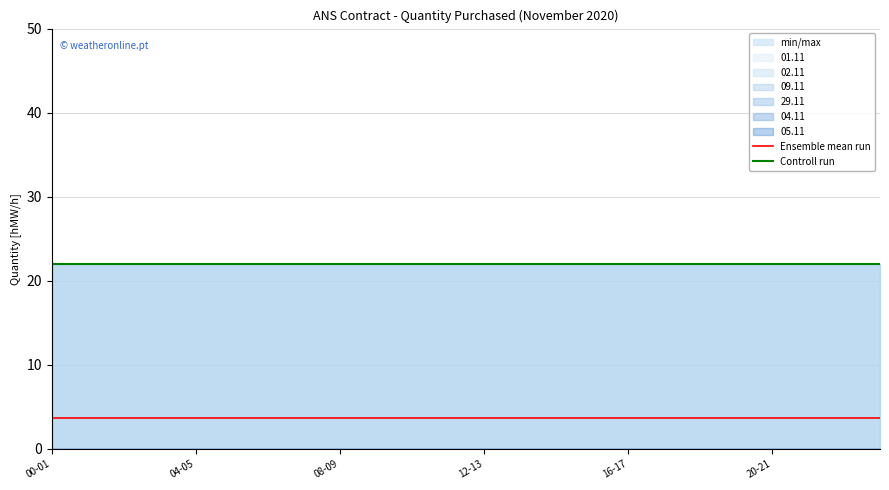

Reading right to left, transcribe all the data shown in this chart.

Ensemble mean run: 3.7	3.7	3.7	3.7	3.7	3.7	3.7	3.7	3.7	3.7	3.7	3.7	3.7	3.7	3.7	3.7	3.7	3.7	3.7	3.7	3.7	3.7	3.7	3.7
Controll run: 22.0	22.0	22.0	22.0	22.0	22.0	22.0	22.0	22.0	22.0	22.0	22.0	22.0	22.0	22.0	22.0	22.0	22.0	22.0	22.0	22.0	22.0	22.0	22.0